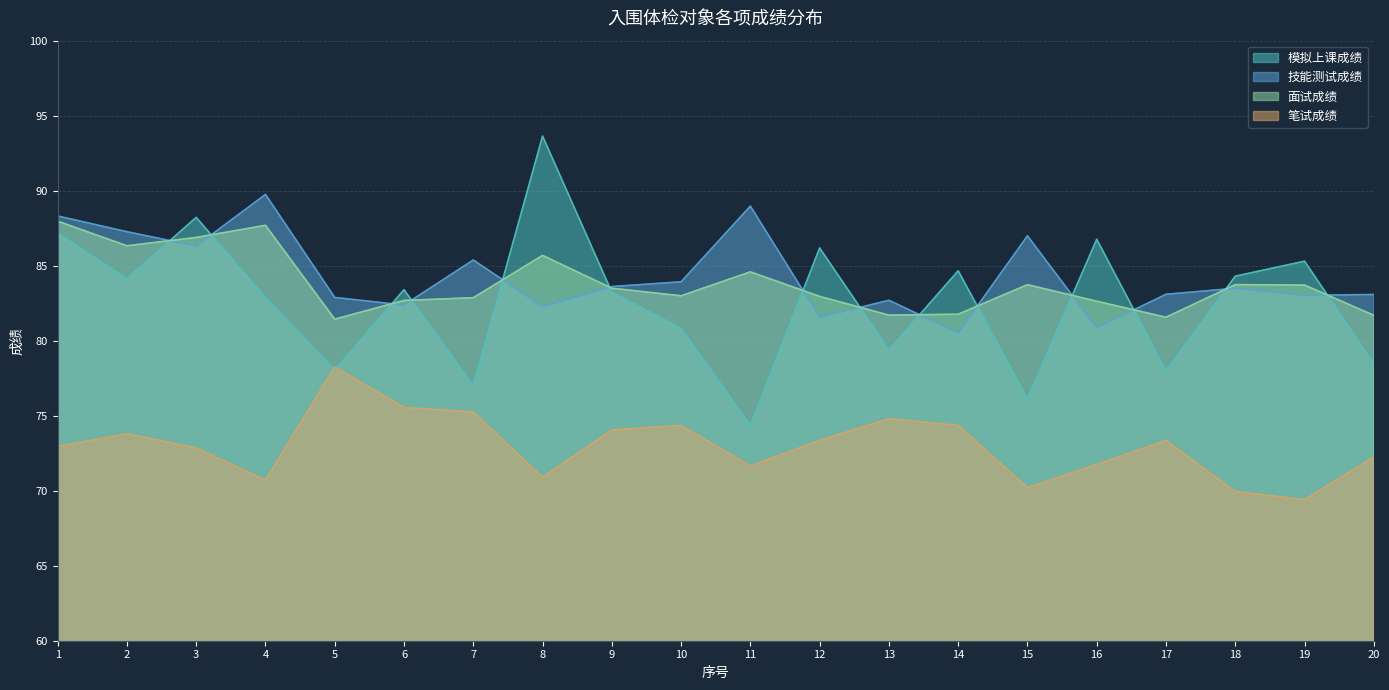

Reading left to right, transcribe all the data shown in this chart.

模拟上课成绩: 87.2	84.1	88.2	82.9	78.1	83.4	77.0	93.6	83.2	80.8	74.4	86.2	79.4	84.7	76.1	86.8	78.0	84.3	85.3	78.5
技能测试成绩: 88.3	87.3	86.3	89.8	82.9	82.4	85.4	82.3	83.6	83.9	89.0	81.6	82.7	80.5	87.0	80.9	83.1	83.5	83.0	83.1
面试成绩: 88.0	86.3	86.9	87.7	81.4	82.7	82.9	85.7	83.5	83.0	84.6	83.0	81.7	81.8	83.7	82.6	81.6	83.7	83.7	81.7
笔试成绩: 73.0	73.8	72.8	70.7	78.2	75.5	75.2	70.9	74.0	74.3	71.7	73.3	74.8	74.3	70.2	71.8	73.3	70.0	69.4	72.2